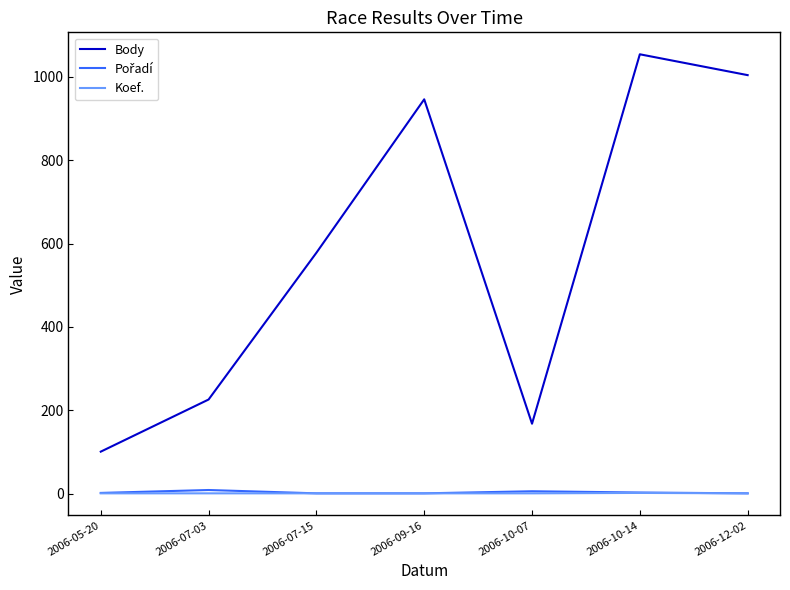

True or false: Koef. and Body intersect in this chart.

False